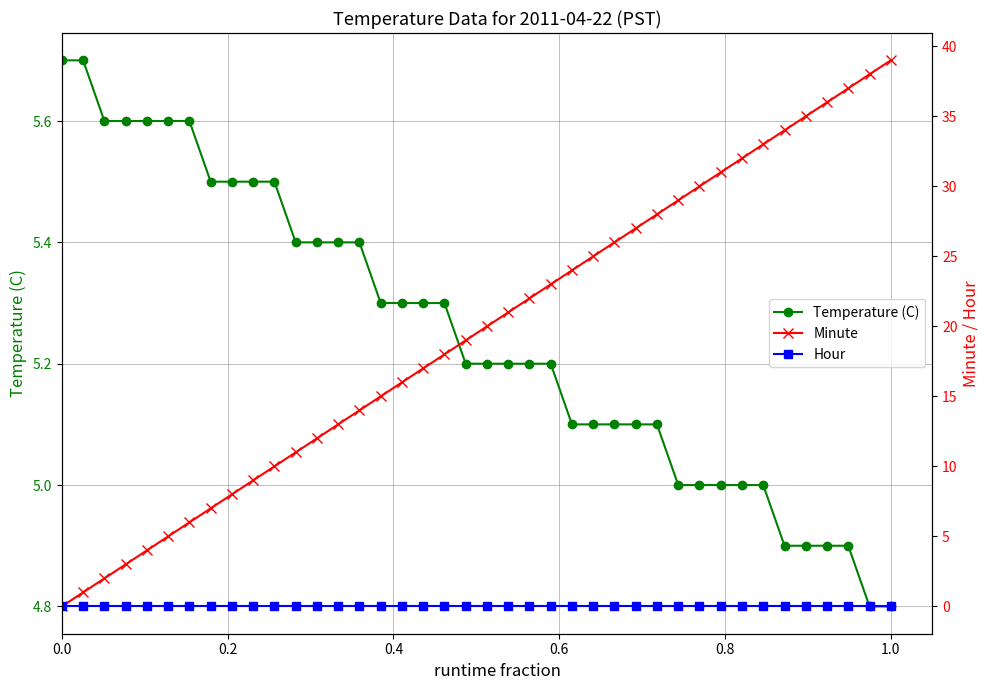

True or false: Temperature (C) and Hour intersect in this chart.

False